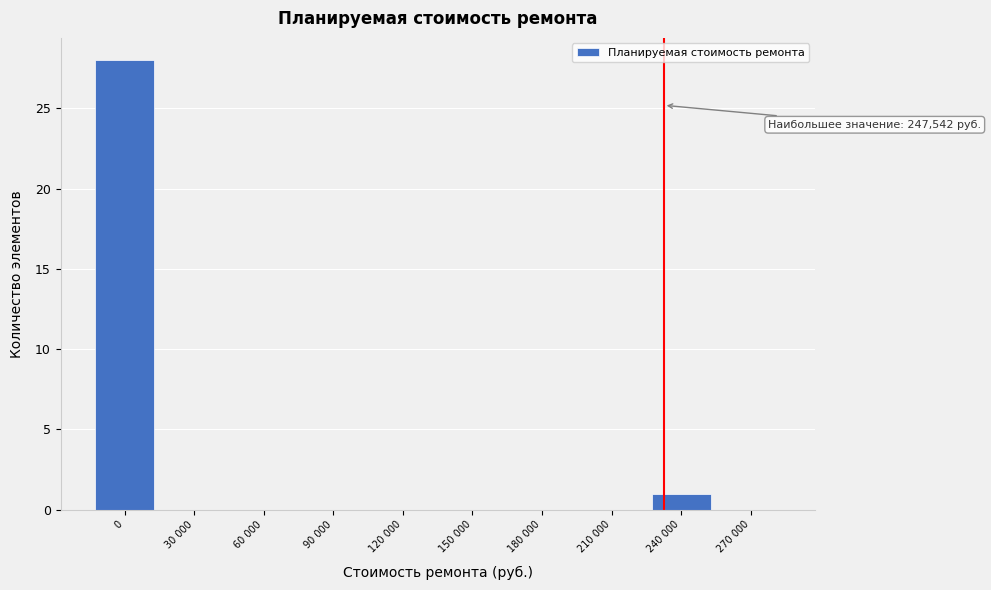

Reading right to left, extract all data points from this chart.

270 000=0	240 000=1	210 000=0	180 000=0	150 000=0	120 000=0	90 000=0	60 000=0	30 000=0	0=28